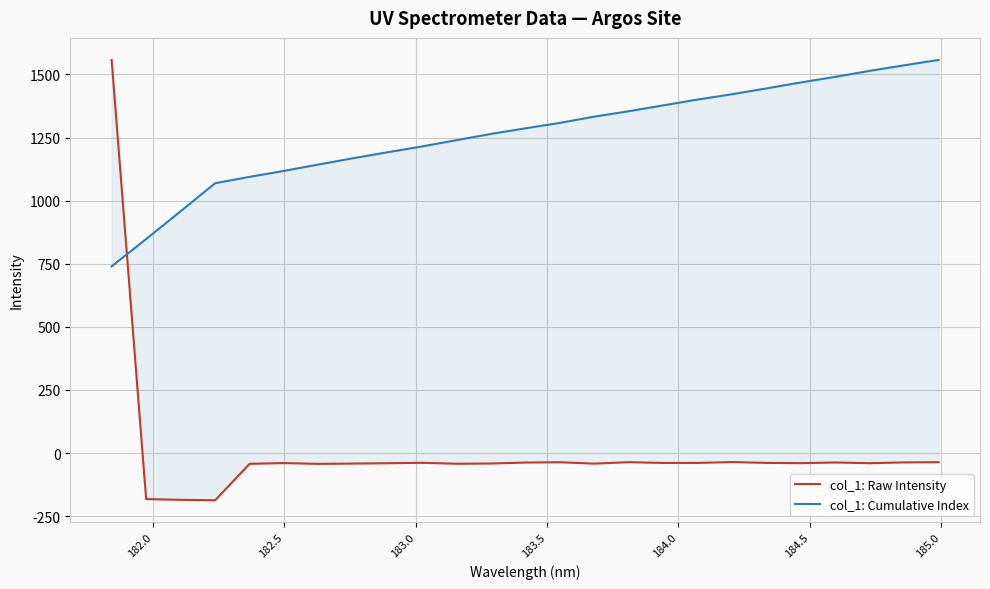

After their last crossing, which series has the higher values: col_1: Raw Intensity or col_1: Cumulative Index?

col_1: Cumulative Index